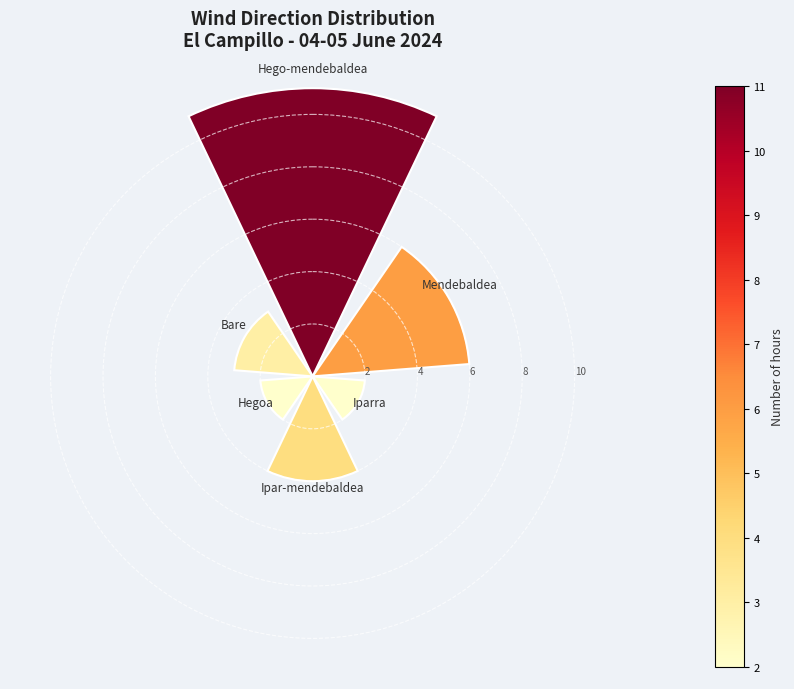

What is the sum of the values at 0° and 315°?

14